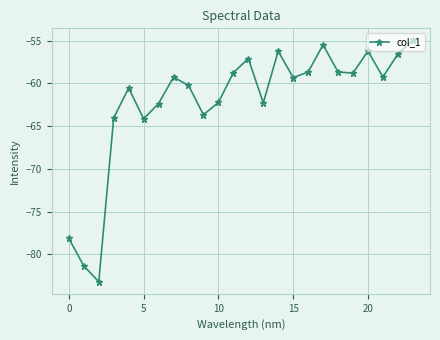

What is the value of the 24th point from the left?

-55.0